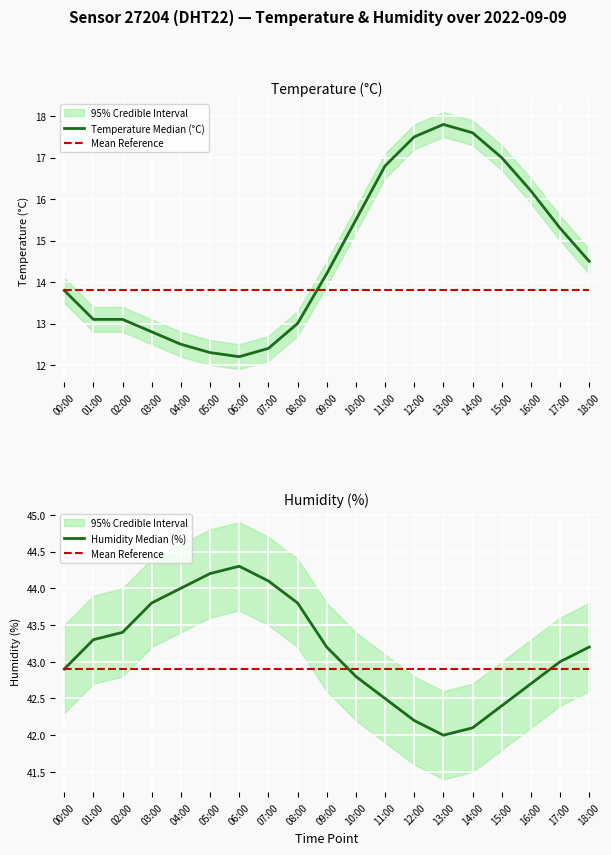

Which series has the widest spread of values?

Temperature Median (°C)